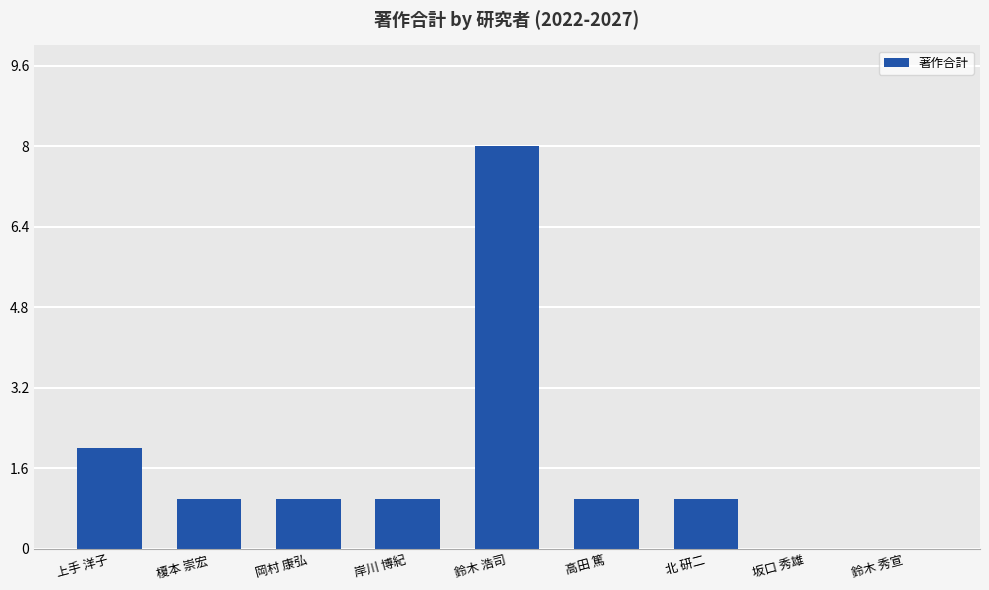

Which category has the highest value across all series?

鈴木 浩司